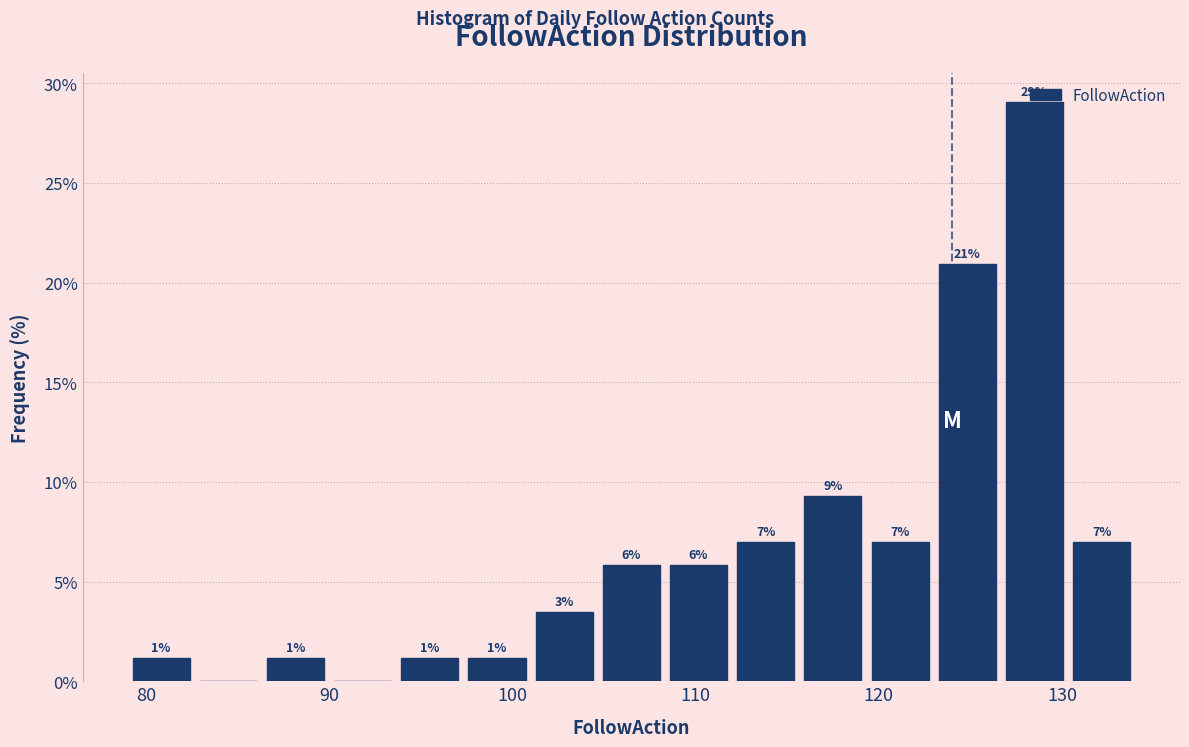

Around what value on the x-axis is the tallest bar? Give the approximate position of its centre, as read against the axis.

129